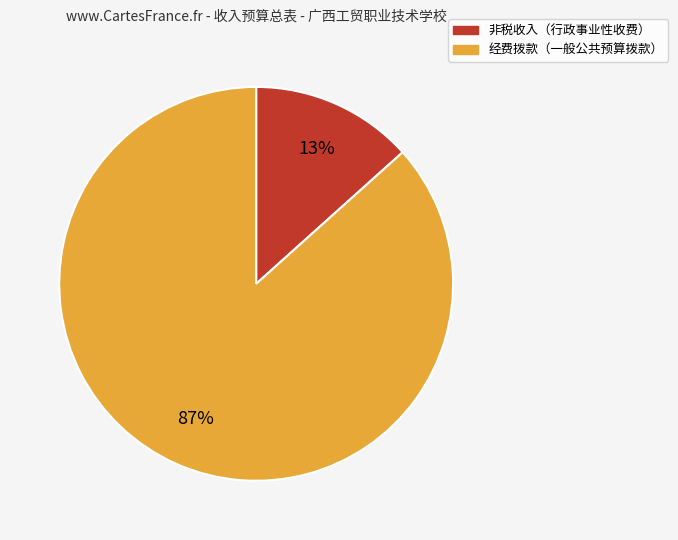

Is there a majority slice in this chart?

Yes